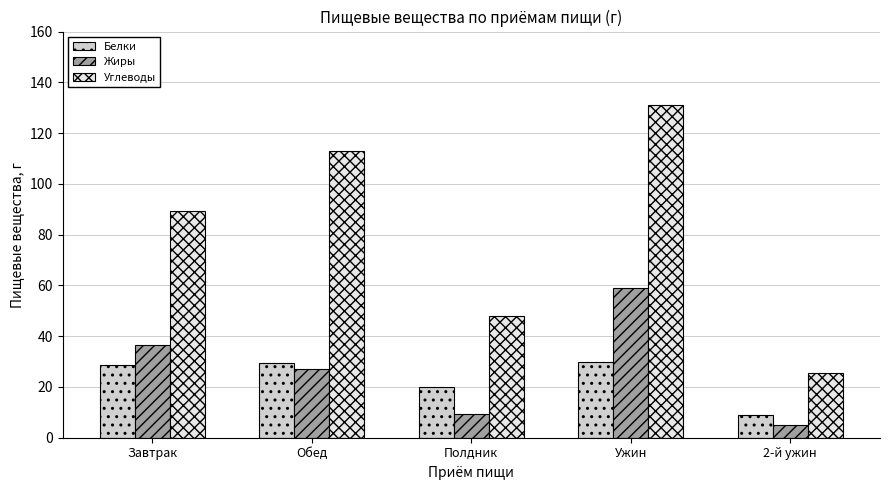

Rank the series at Полдник from lowest to highest value.

Жиры, Белки, Углеводы